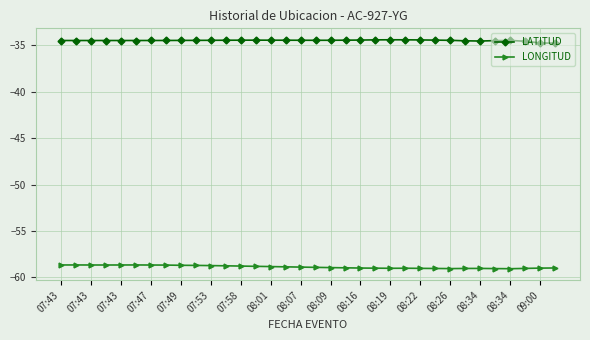

Rank the series by their average value, from lowest to highest.

LONGITUD, LATITUD